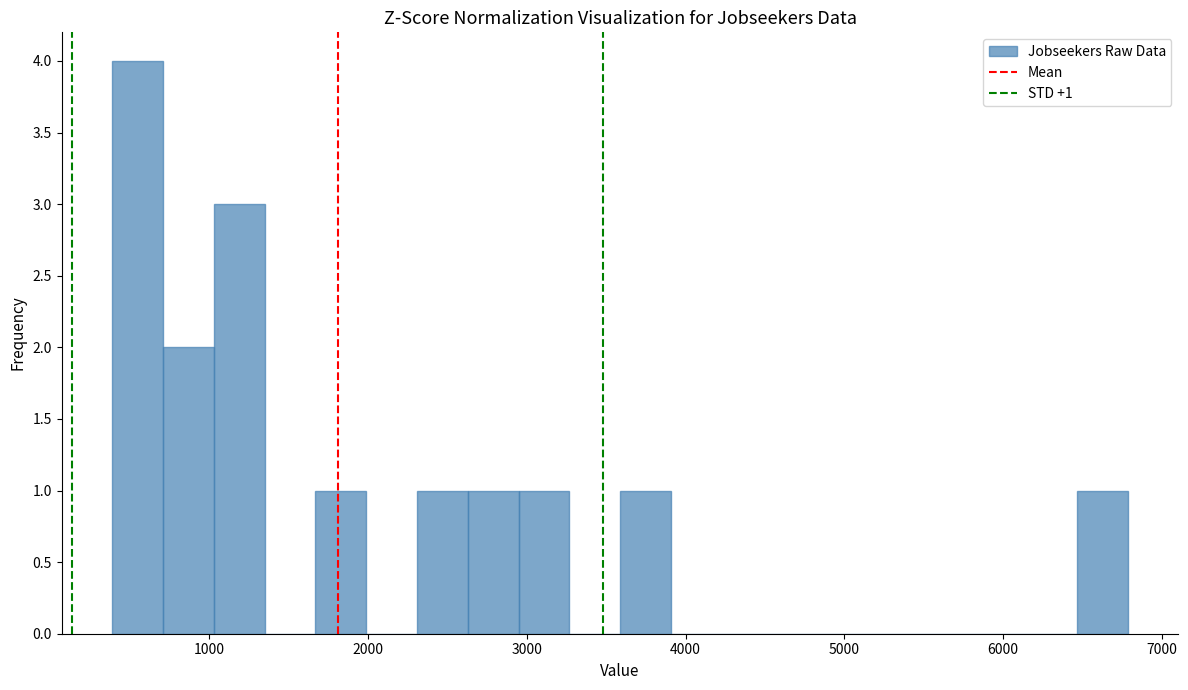

Read against the x-axis, roughly where is the centre of the tallest bar?

500